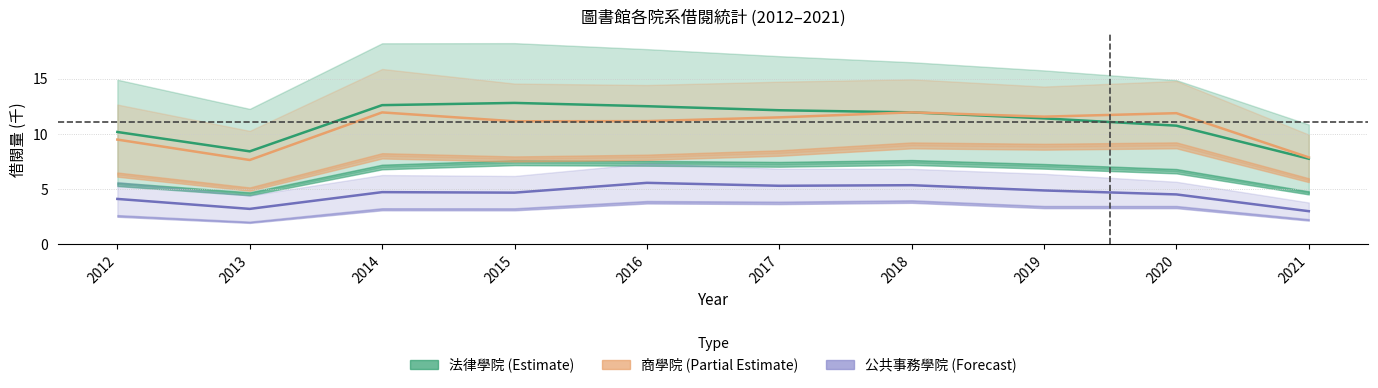

True or false: 法律學院合計_冊次 and 公共事務學院_公行政策_冊次 cross at least once.

False